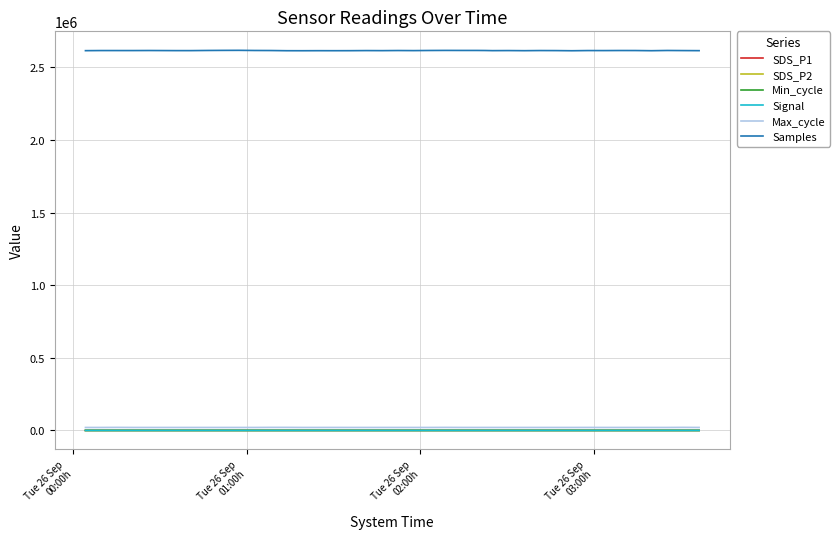

Does the chart have visible grid lines?

Yes